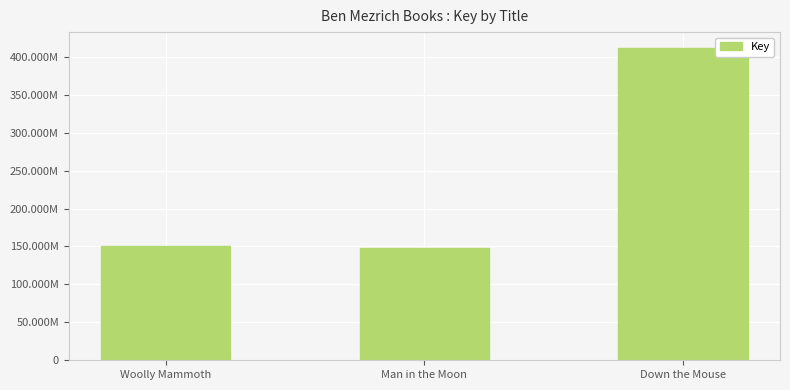

What is the sum of all values?

711161254